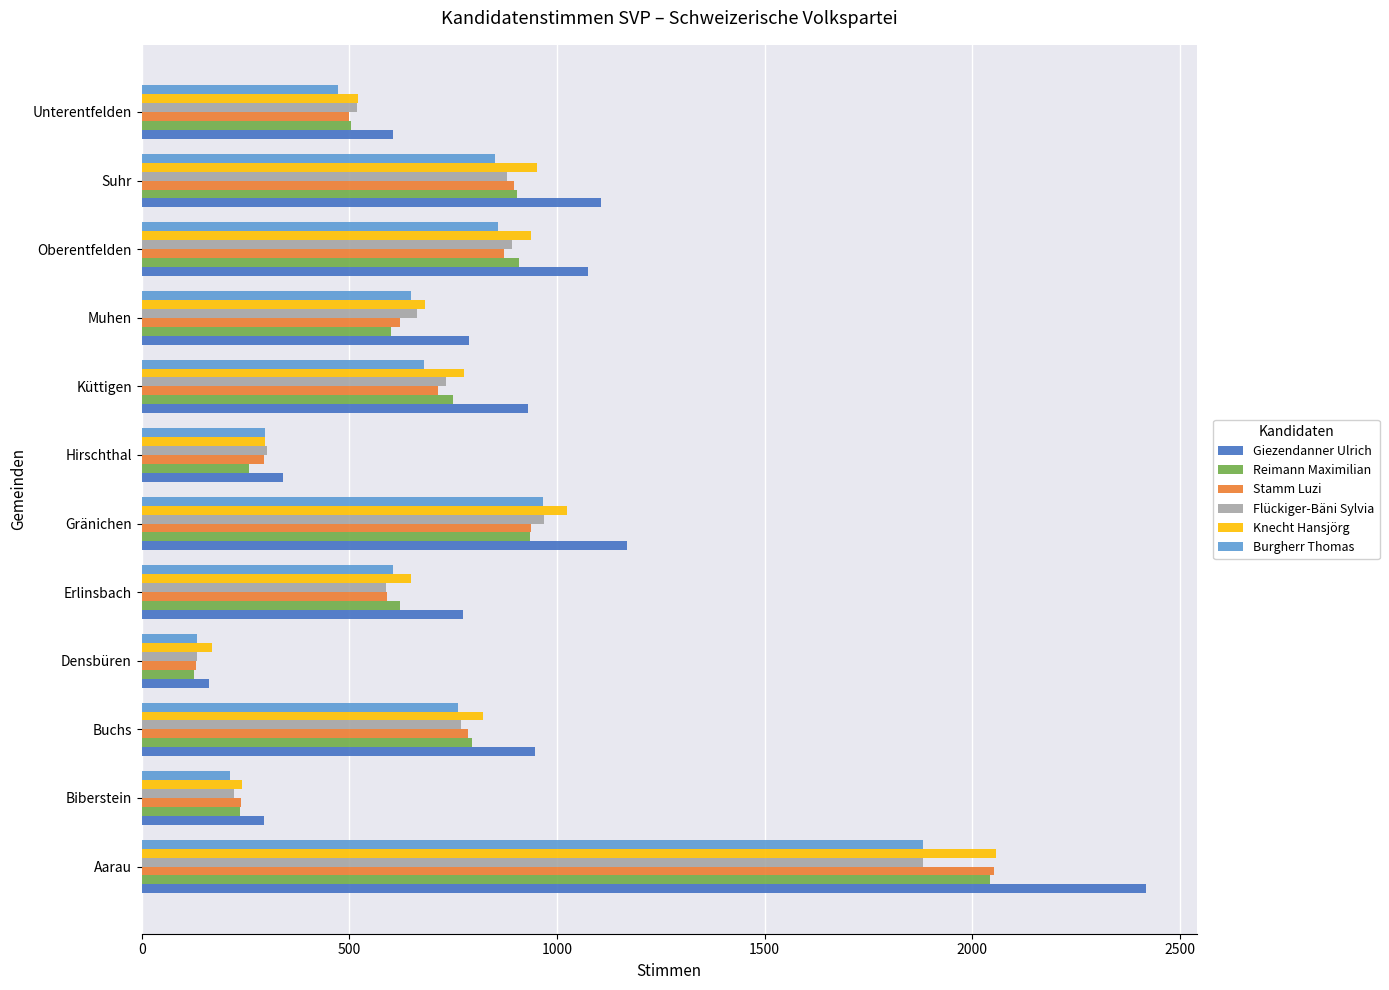

At which label does Burgherr Thomas reach its minimum?

Densbüren